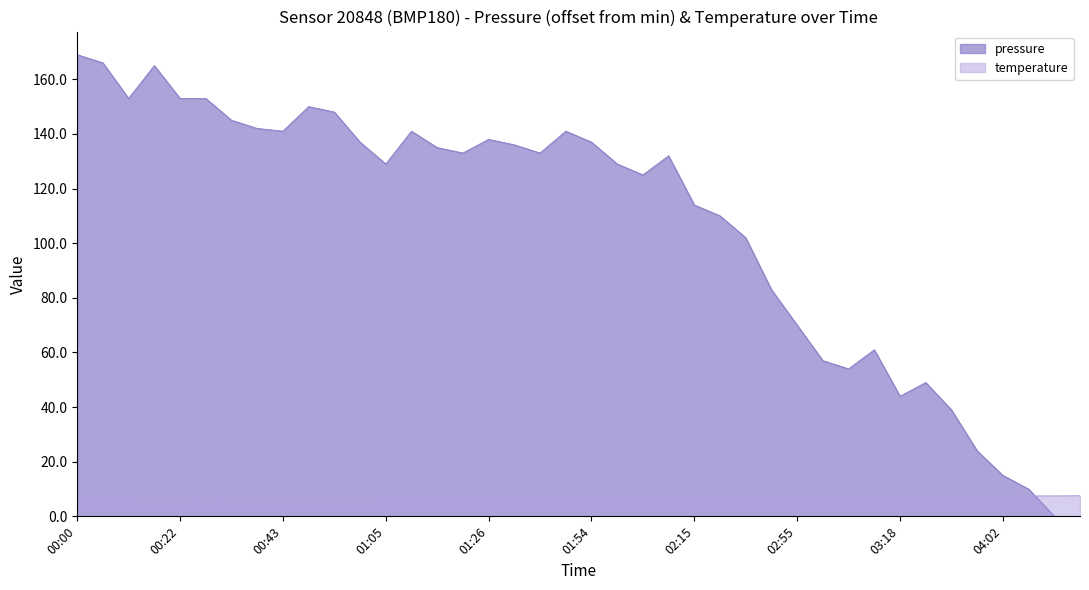

How many lines are shown in the chart?

2